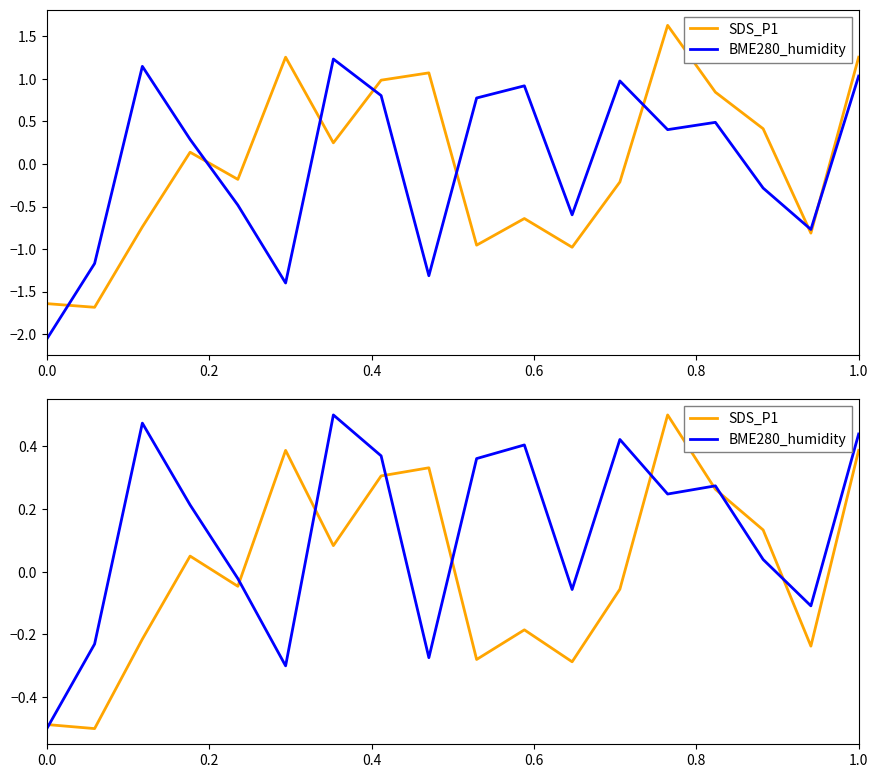

What is the average value of the BME280_humidity series?

0.1